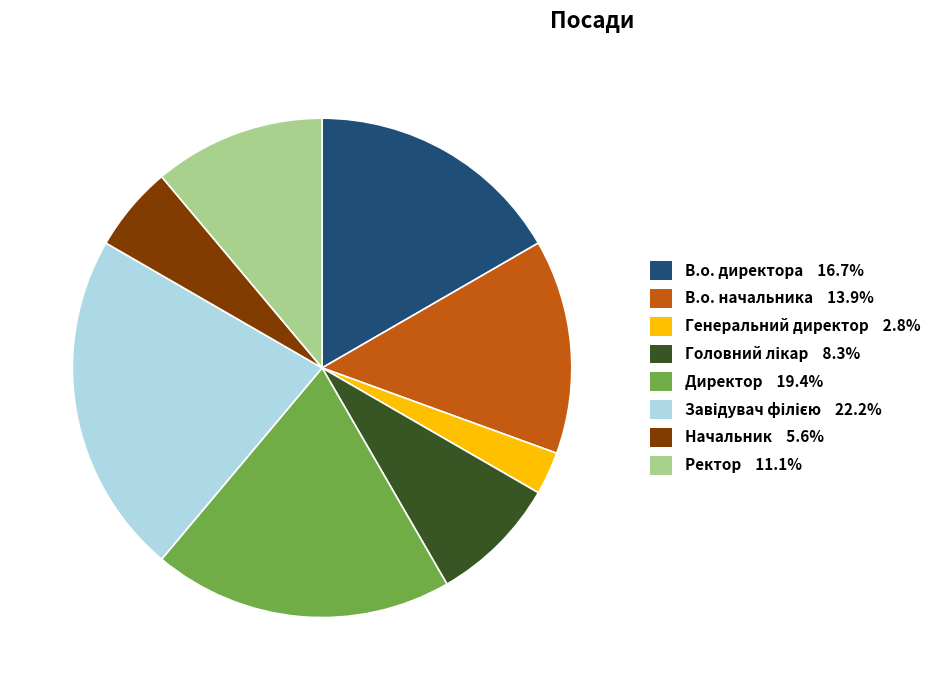

Approximately how many times larger is the value at В.о. директора 16.7% compared to Начальник 5.6%?

3.0